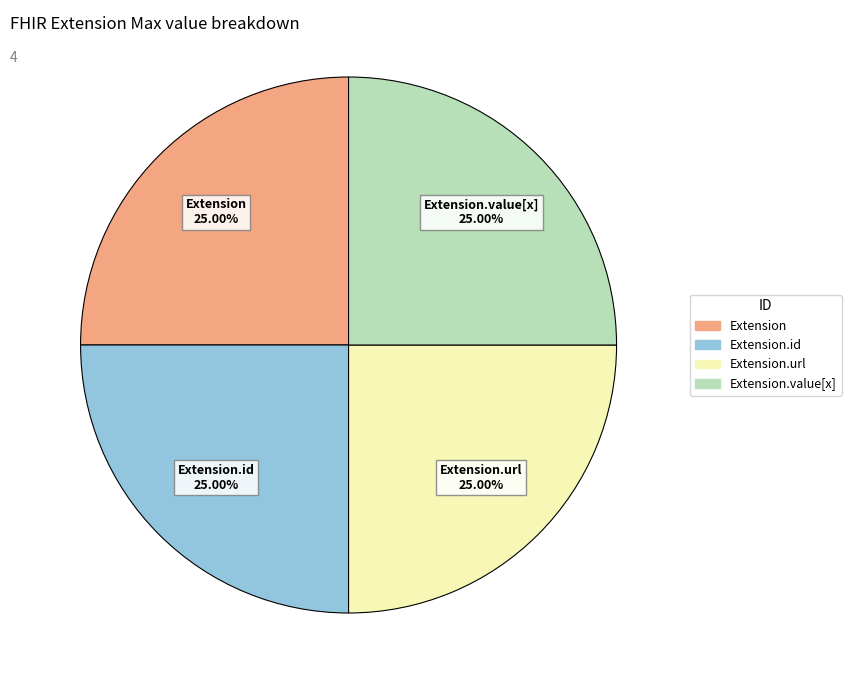

Is there a majority slice in this chart?

No